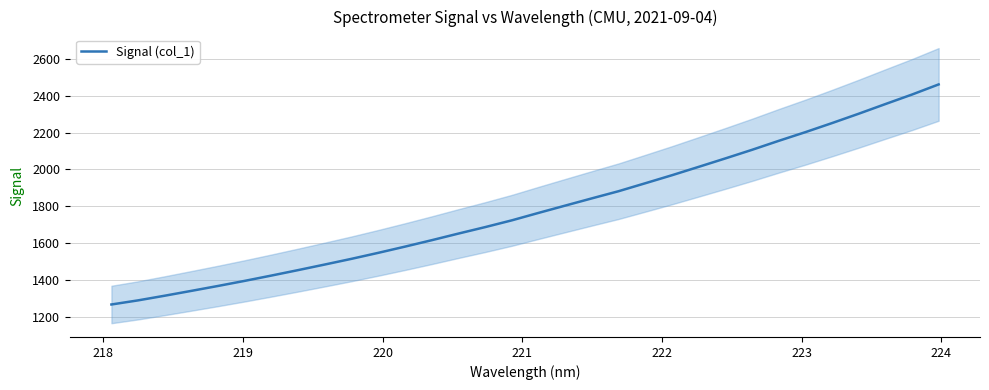

What is the minimum value for Signal (col_1)?

1268.5